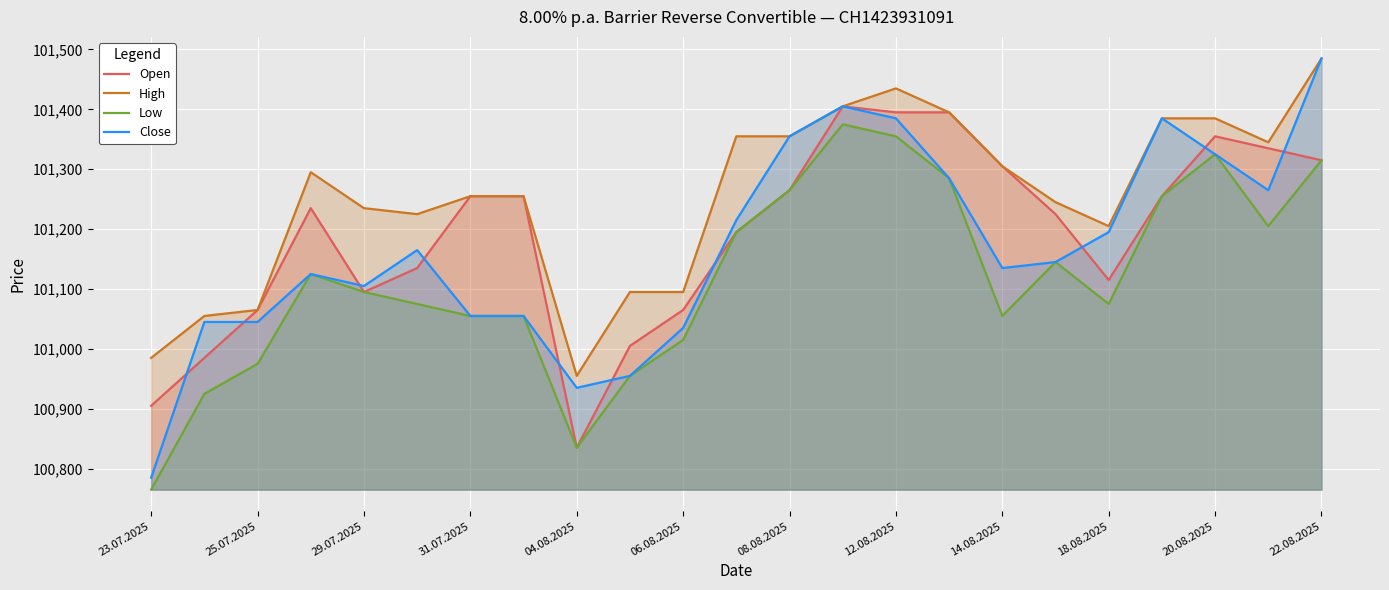

Which category has the highest value across all series?

22.08.2025